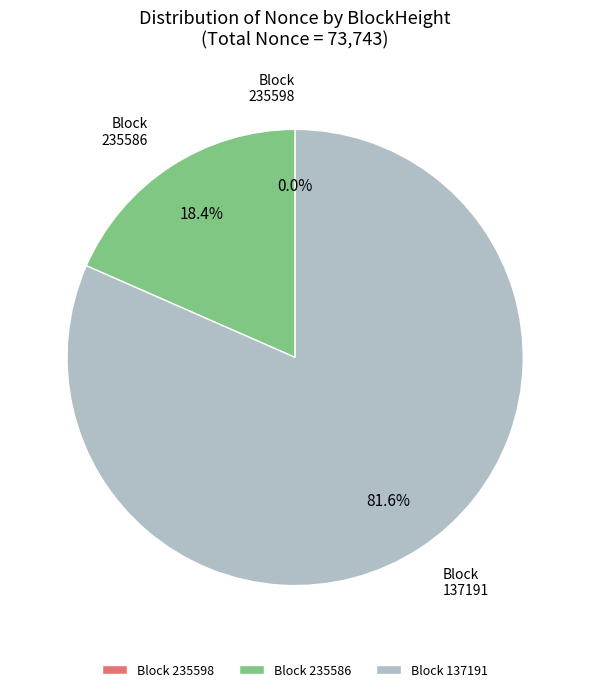

Is it true that 137191 is 71% of the pie?

False